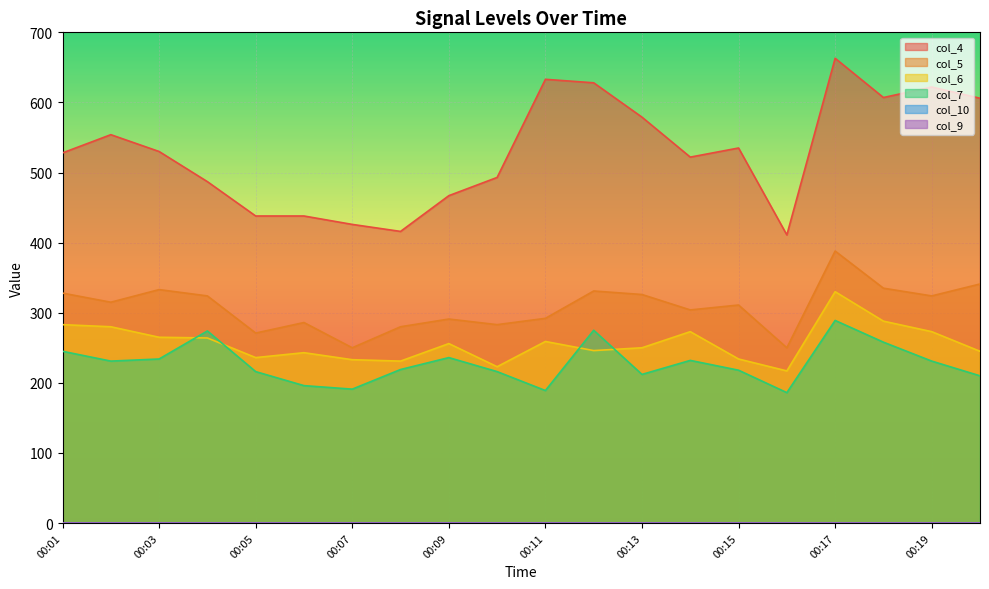

At which label does col_6 first exceed 256?

00:01